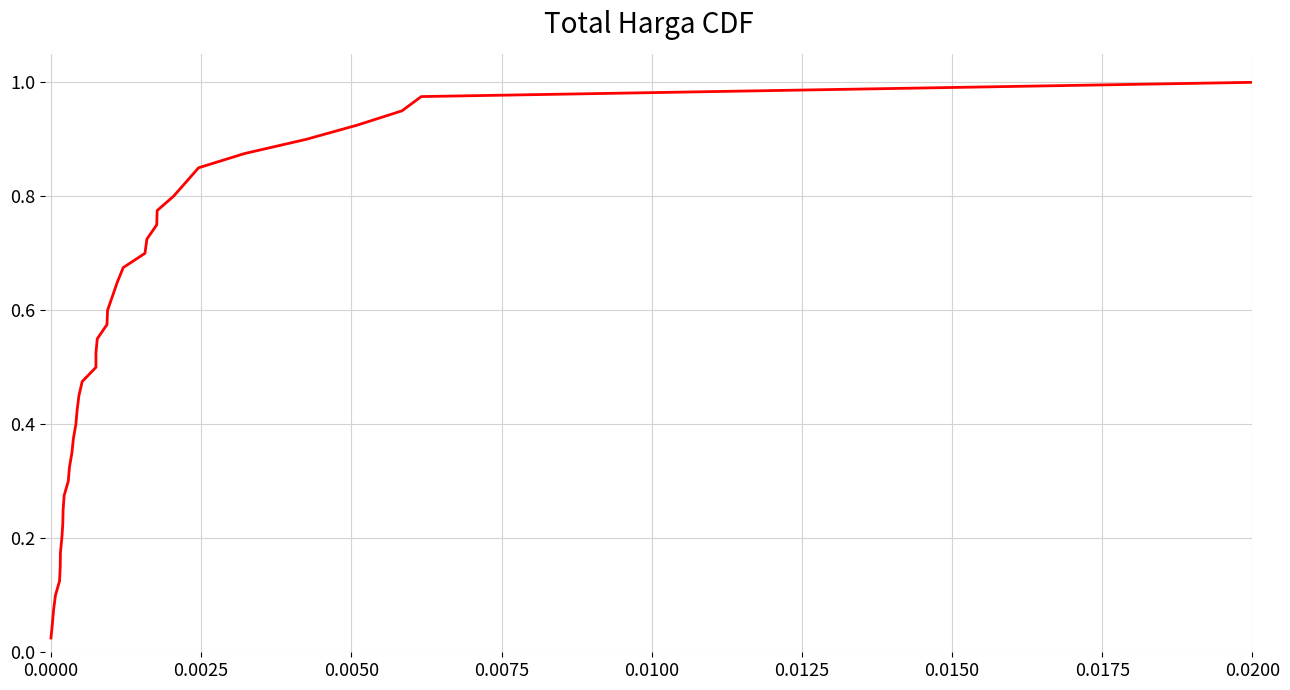

At which category does the chart reach its peak across all series?

0.0200